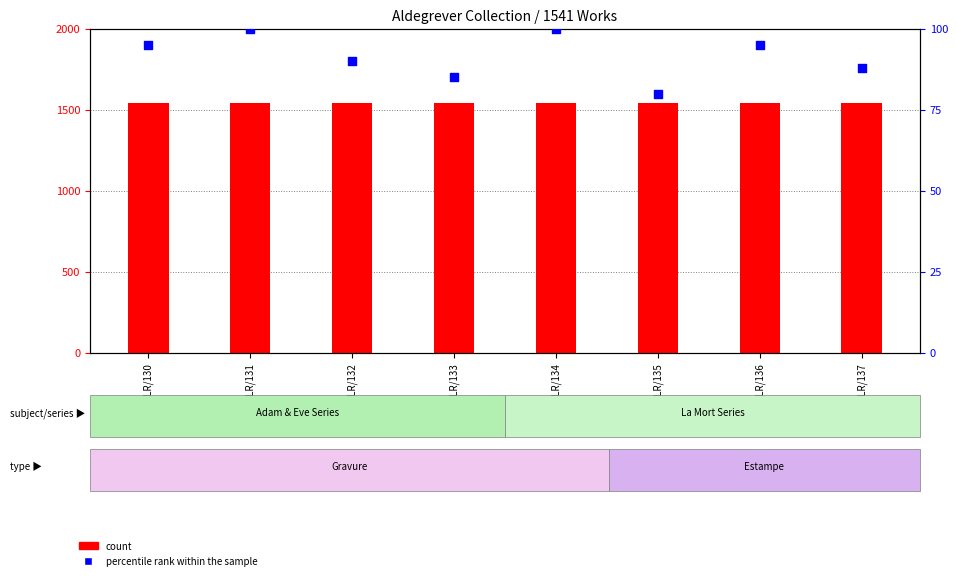

At how many categories does at least one series exceed 739?

8